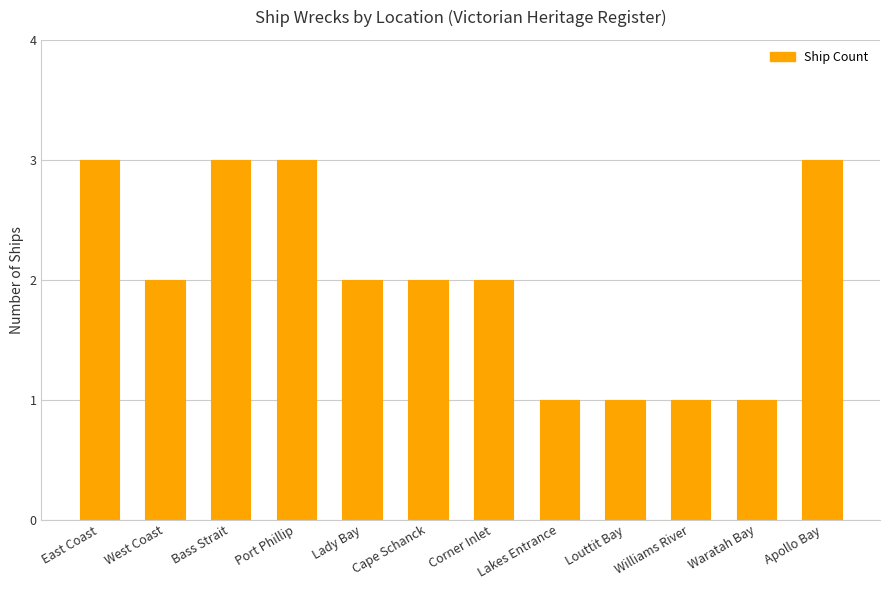

What is the difference between the maximum and minimum values?

2